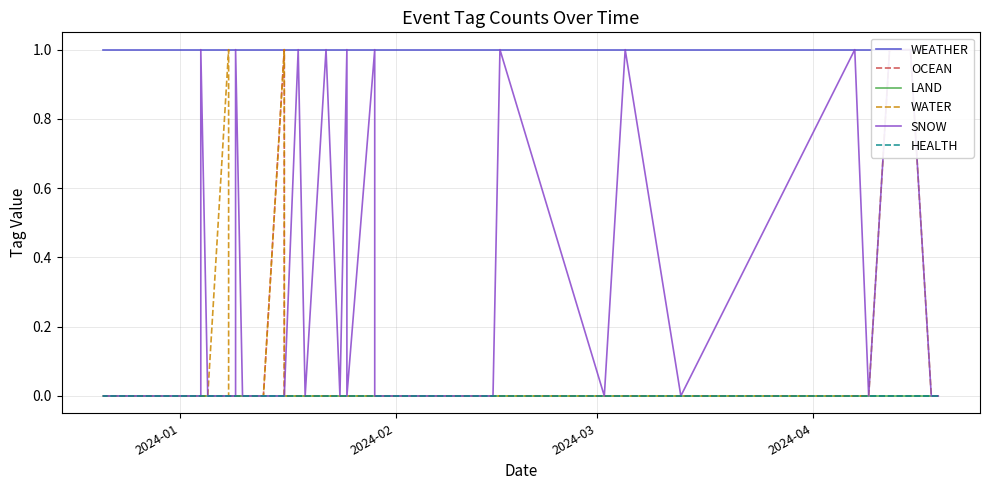

What is the difference between the maximum and second lowest values in the WATER series?

1